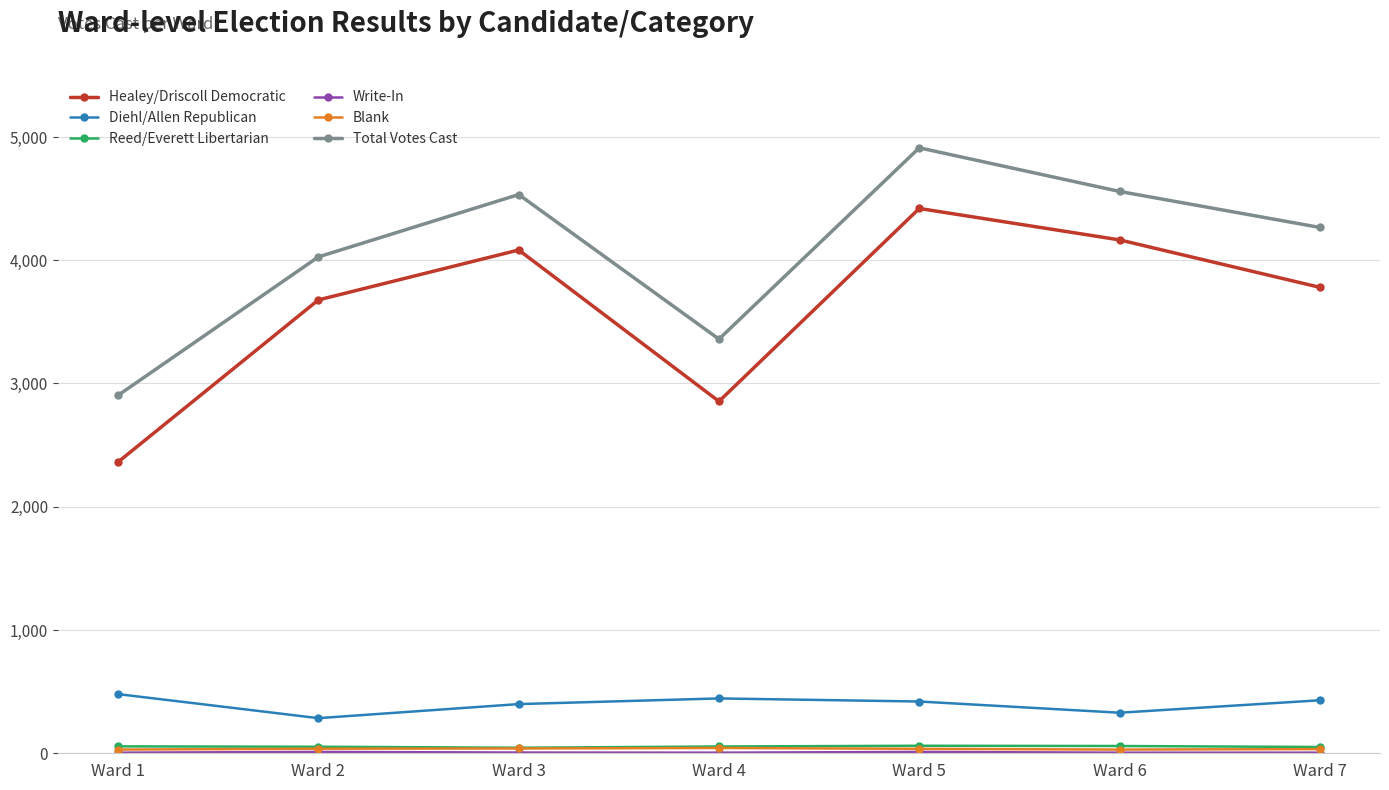

In Healey/Driscoll Democratic, how many points are lower than both neighbors (excluding endpoints)?

1